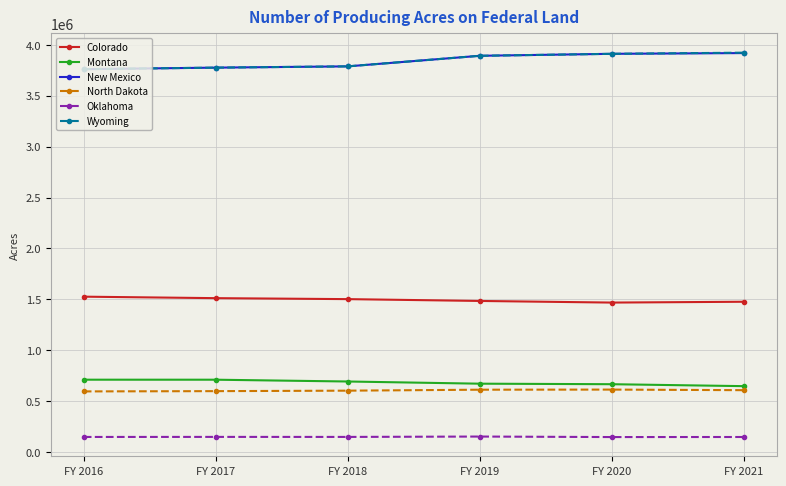

What is the value of the Wyoming point at the 6th from the left?

3923305